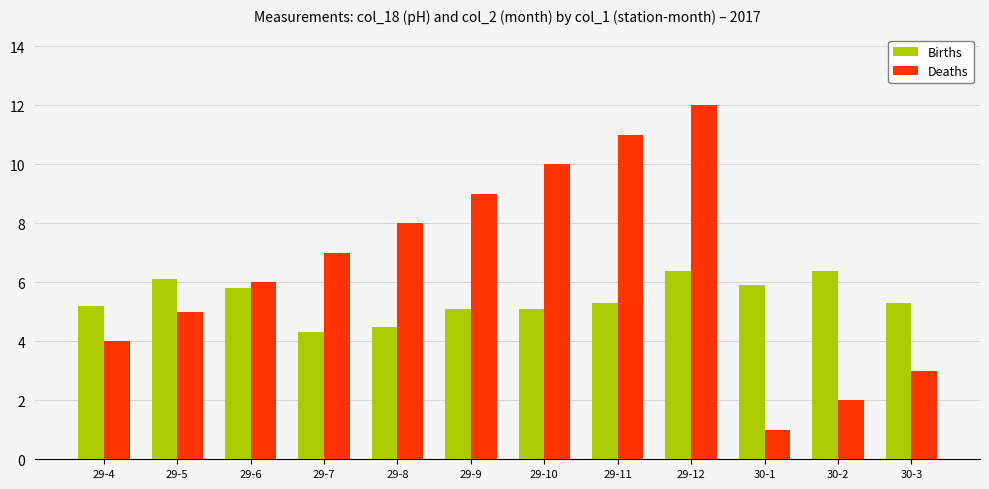

How many bars are there in total?

24